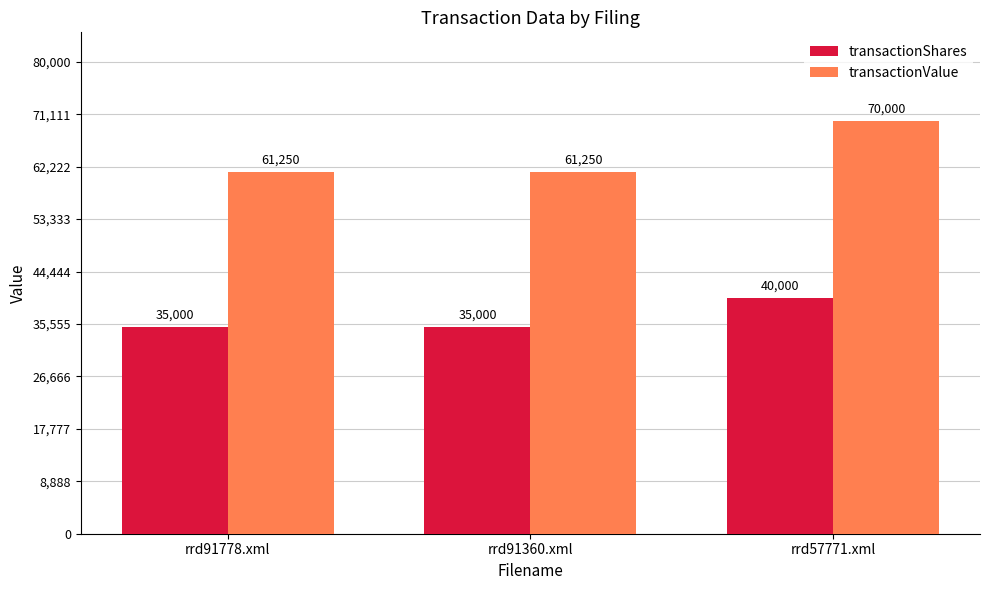

What is the minimum value shown in the chart?

35000